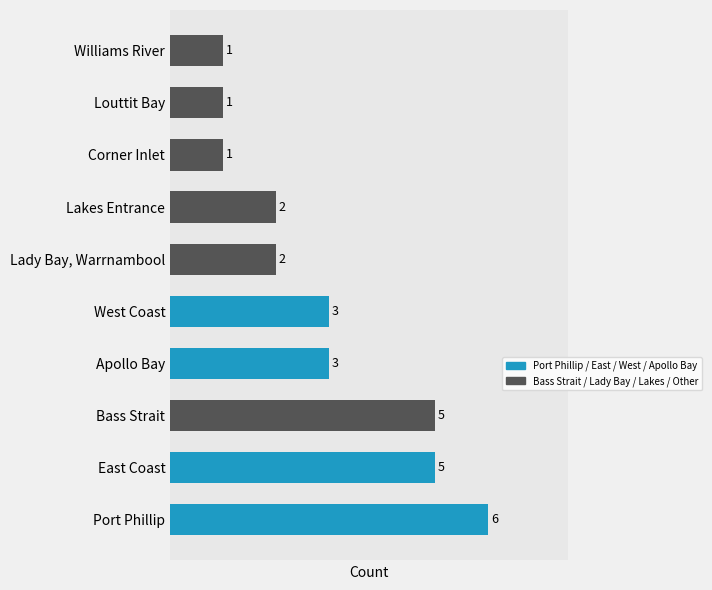

What is the approximate value at Port Phillip?

6